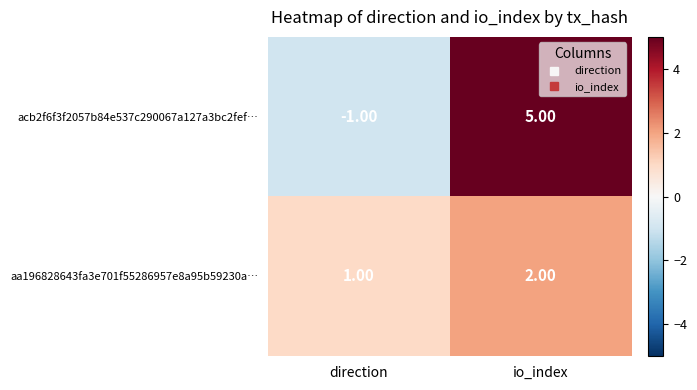

Which series has the largest total across all categories?

acb2f6f3f2057b84e537c290067a127a3bc2fef…